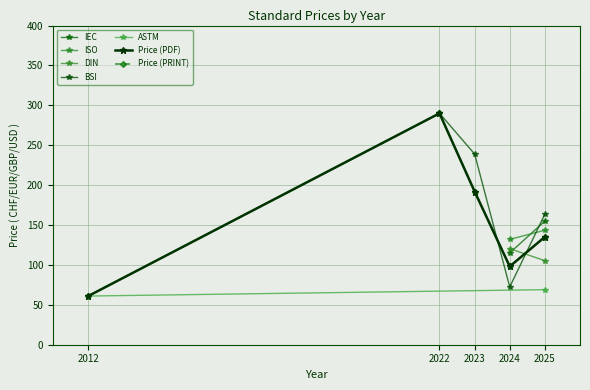

Where is the first local maximum for Price (PRINT)?

2022